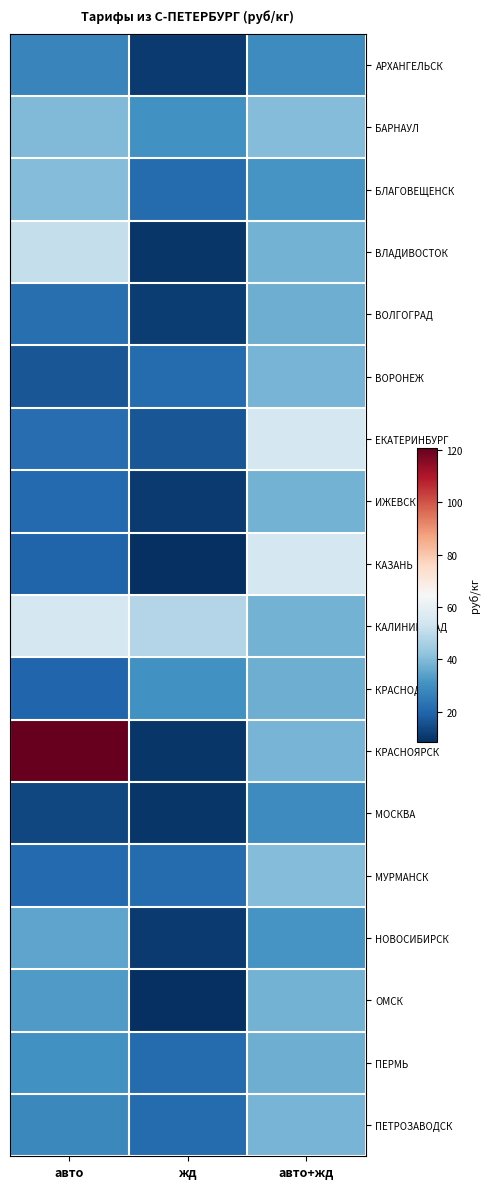

Reading right to left, list all the values displayed in this chart.

АРХАНГЕЛЬСК: авто+жд=29.2	жд=10.6	авто=27.4
БАРНАУЛ: авто+жд=40.2	жд=30.5	авто=39.7
БЛАГОВЕЩЕНСК: авто+жд=31.2	жд=21.2	авто=40.2
ВЛАДИВОСТОК: авто+жд=38.0	жд=9.8	авто=51.2
ВОЛГОГРАД: авто+жд=37.0	жд=11.0	авто=22.1
ВОРОНЕЖ: авто+жд=38.2	жд=21.2	авто=16.3
ЕКАТЕРИНБУРГ: авто+жд=54.7	жд=16.4	авто=21.7
ИЖЕВСК: авто+жд=38.0	жд=10.7	авто=20.7
КАЗАНЬ: авто+жд=54.7	жд=8.3	авто=19.6
КАЛИНИНГРАД: авто+жд=38.0	жд=48.0	авто=54.5
КРАСНОДАР: авто+жд=37.0	жд=30.5	авто=20.1
КРАСНОЯРСК: авто+жд=38.2	жд=9.8	авто=120.8
МОСКВА: авто+жд=29.2	жд=9.8	авто=13.2
МУРМАНСК: авто+жд=40.2	жд=21.2	авто=20.7
НОВОСИБИРСК: авто+жд=31.2	жд=10.7	авто=34.8
ОМСК: авто+жд=38.0	жд=8.3	авто=32.8
ПЕРМЬ: авто+жд=37.0	жд=21.2	авто=30.3
ПЕТРОЗАВОДСК: авто+жд=38.2	жд=21.2	авто=28.5